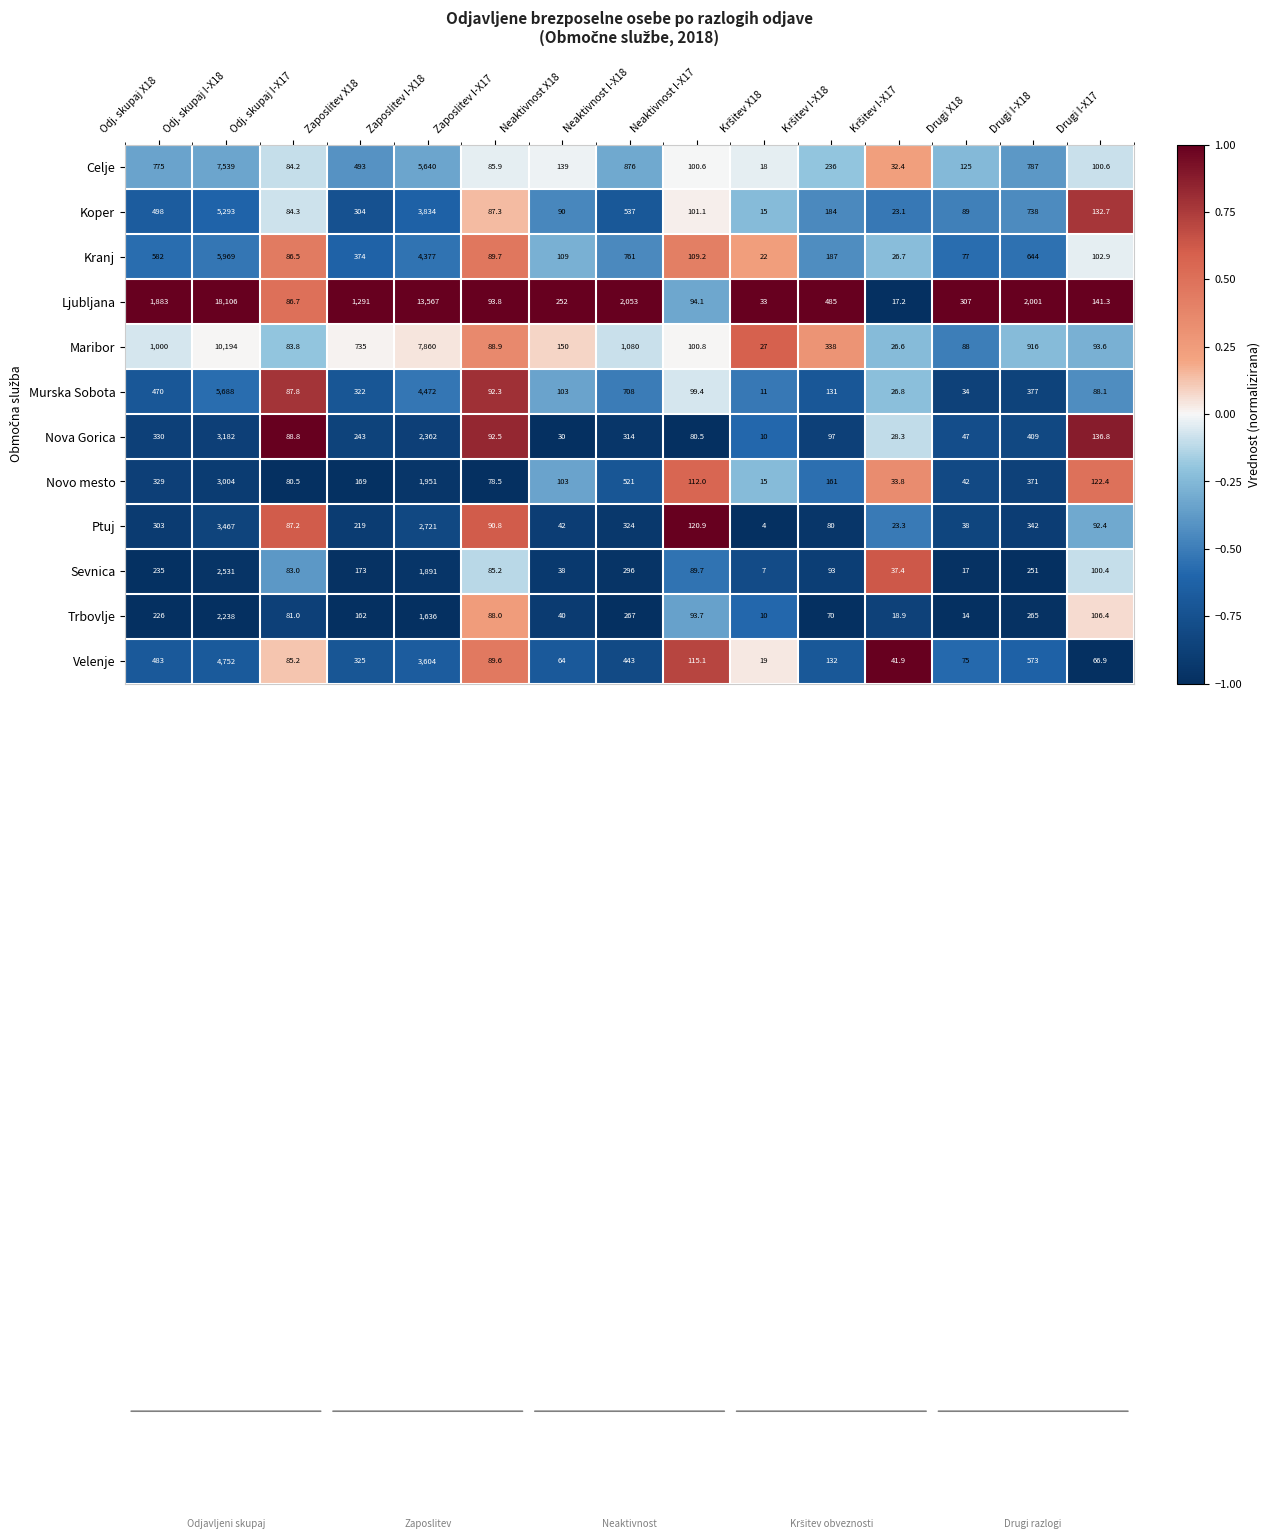

Which series has the largest total across all categories?

Ljubljana